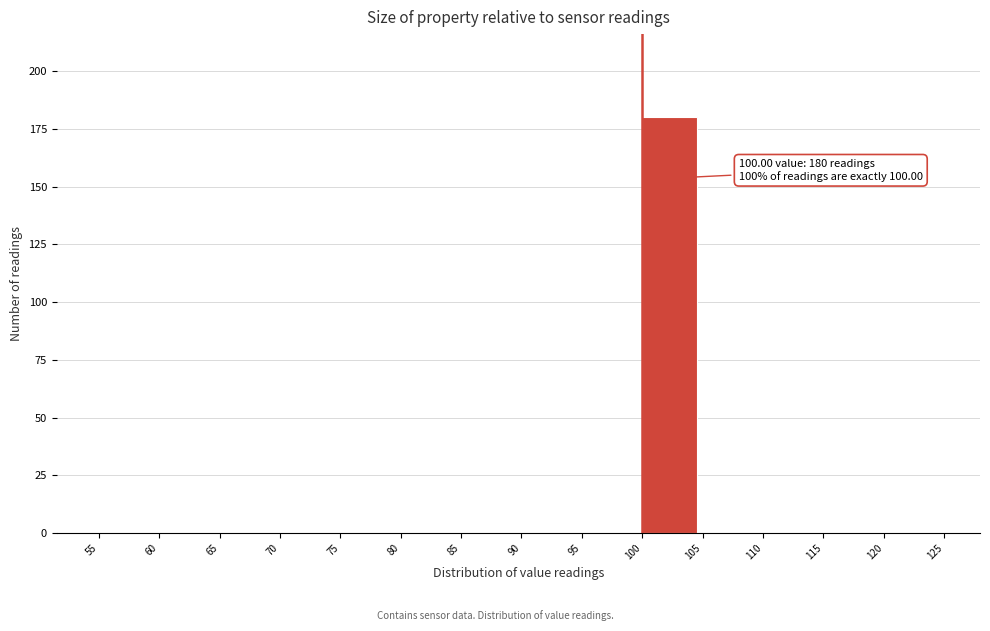

Over which range of the x-axis is the bar tallest?

100 to 105